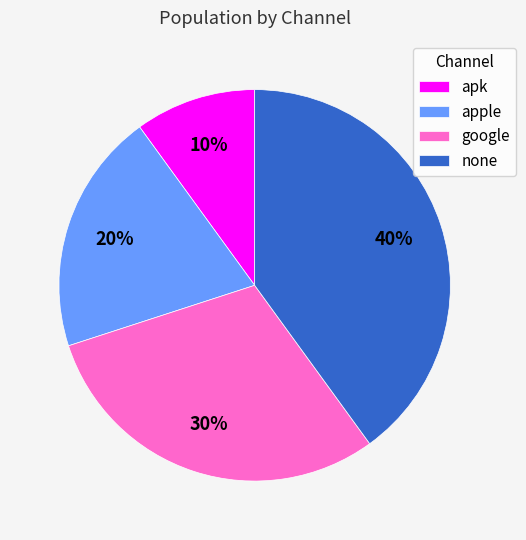

Between google and apple, which is larger?

google